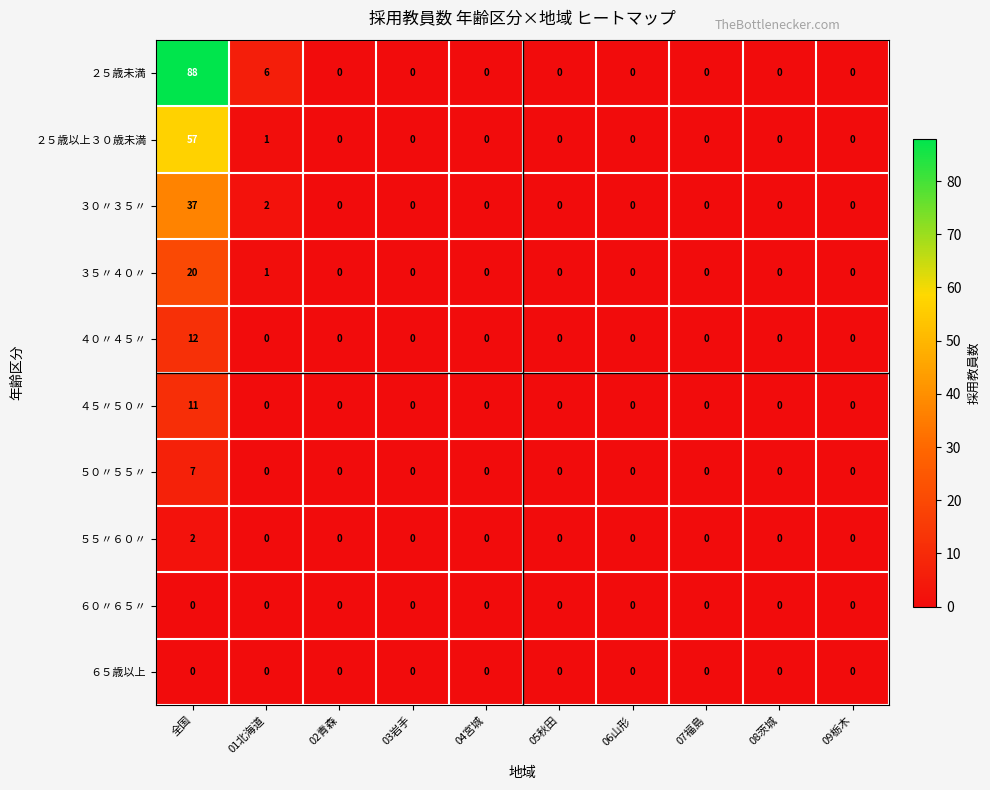

How many distinct data groups are displayed?

10